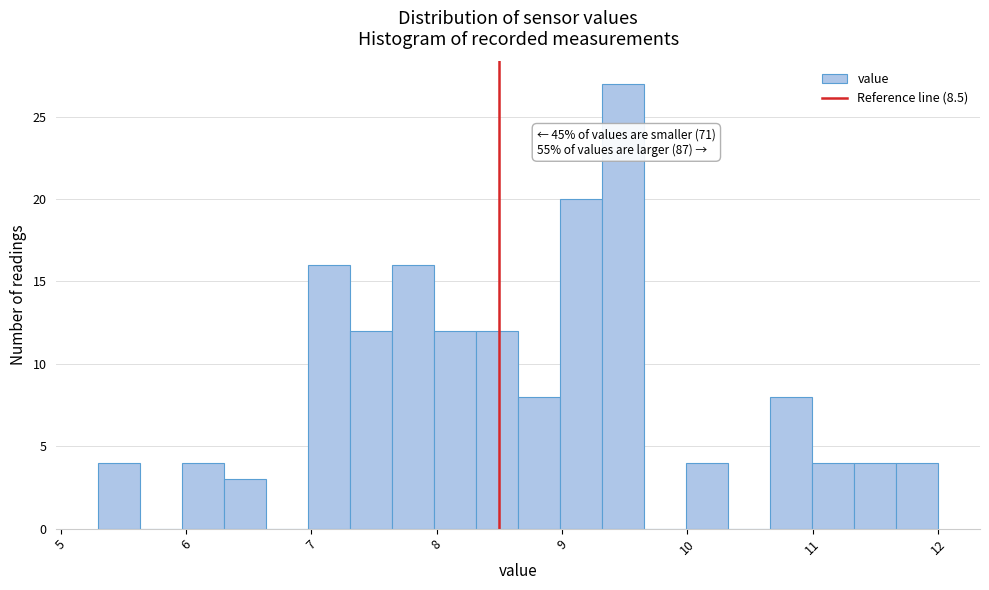

Around what value on the x-axis is the tallest bar? Give the approximate position of its centre, as read against the axis.

9.5